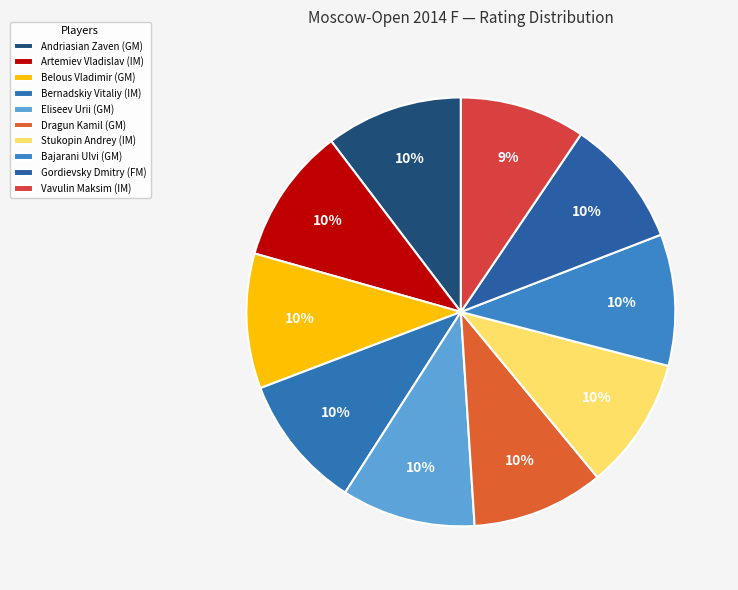

What is the smallest slice in the pie chart?

Vavulin Maksim (IM)